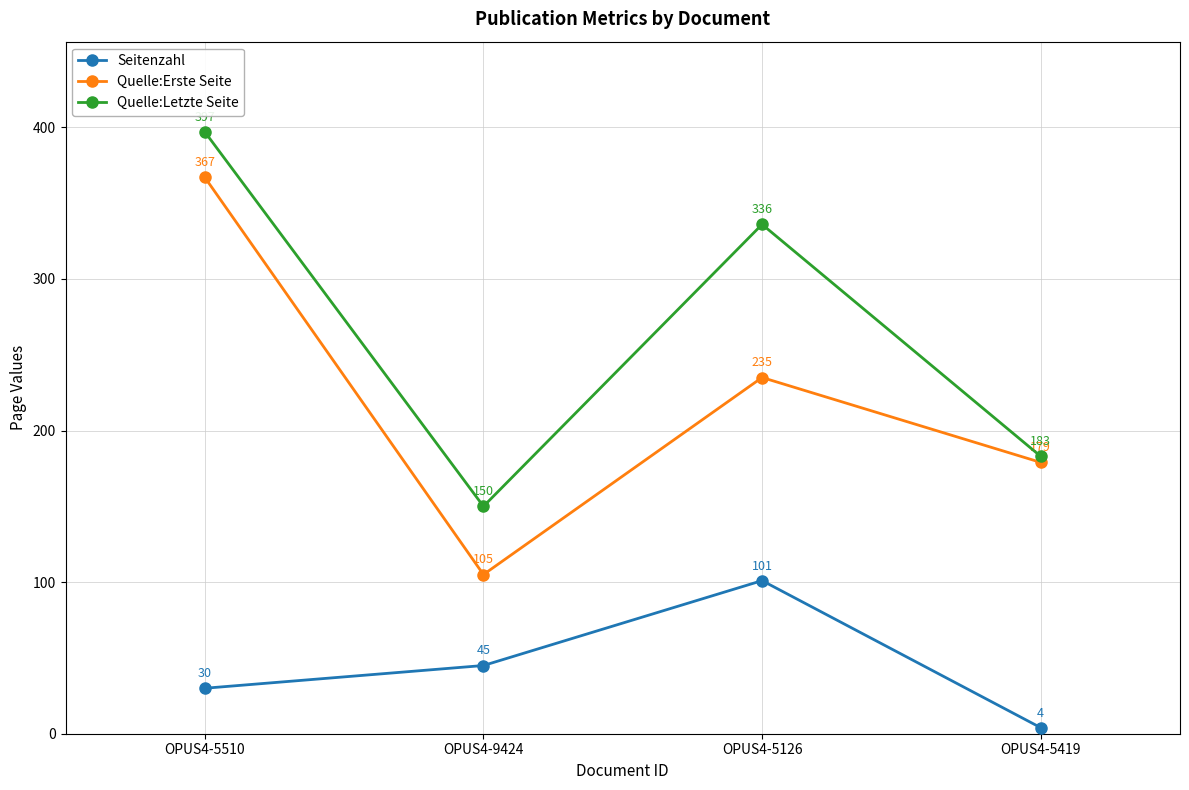

How many interior local valleys does the Quelle:Letzte Seite series have?

1